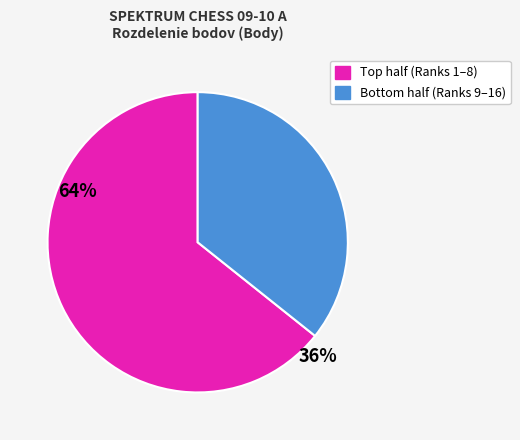

Is there a majority slice in this chart?

Yes